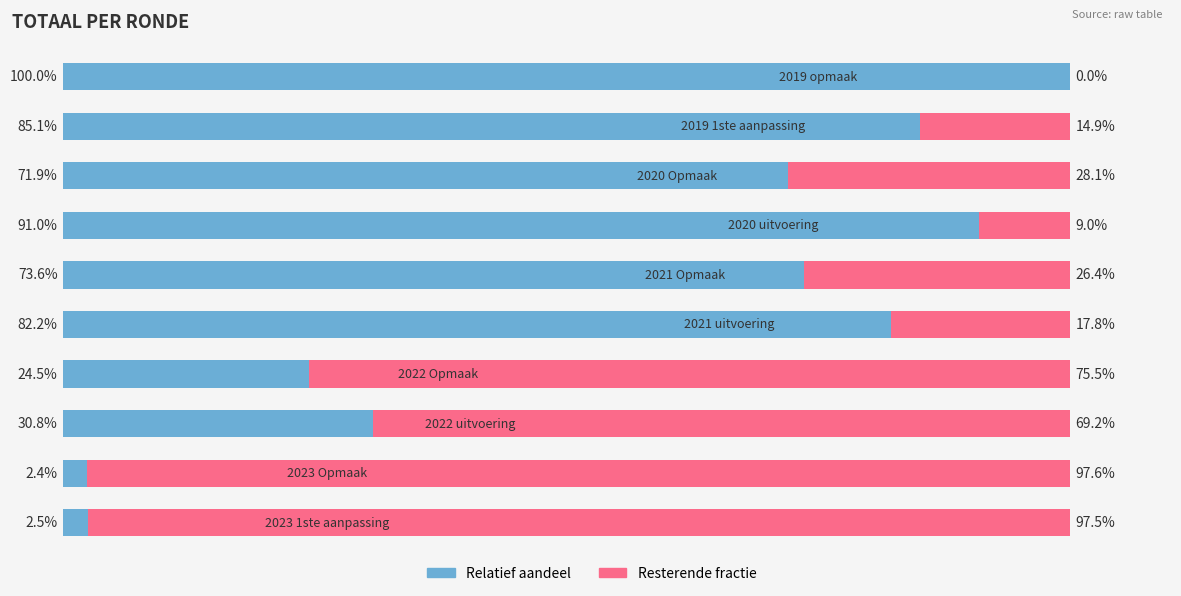

What is the sum of all Relatief aandeel values?

564.0